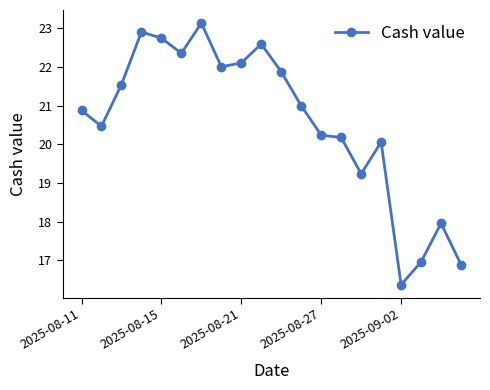

What is the difference between the second highest and second lowest values?

6.0